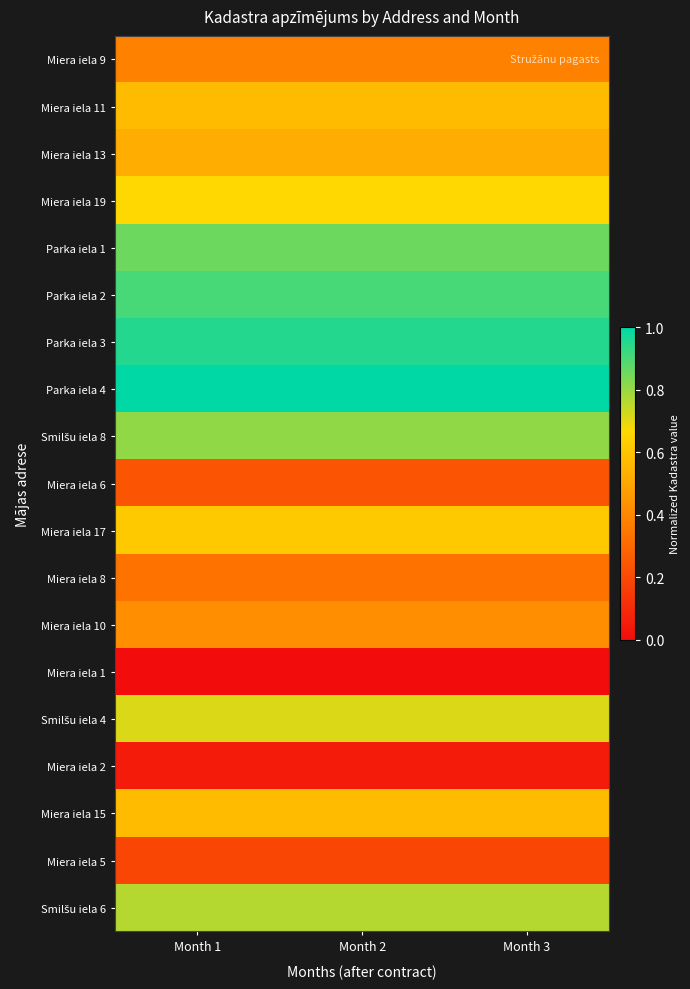

How many categories are shown in the chart?

3